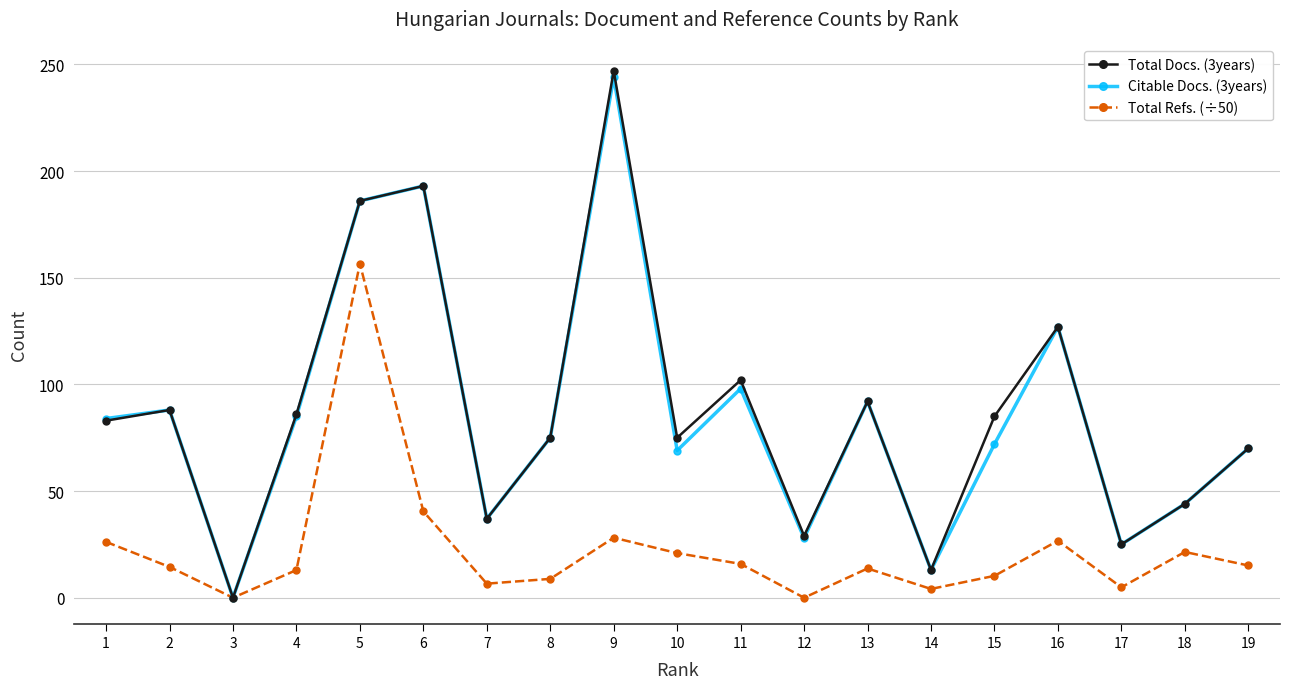

The value of Citable Docs. (3years) at 7 is 10.6. True or false?

False